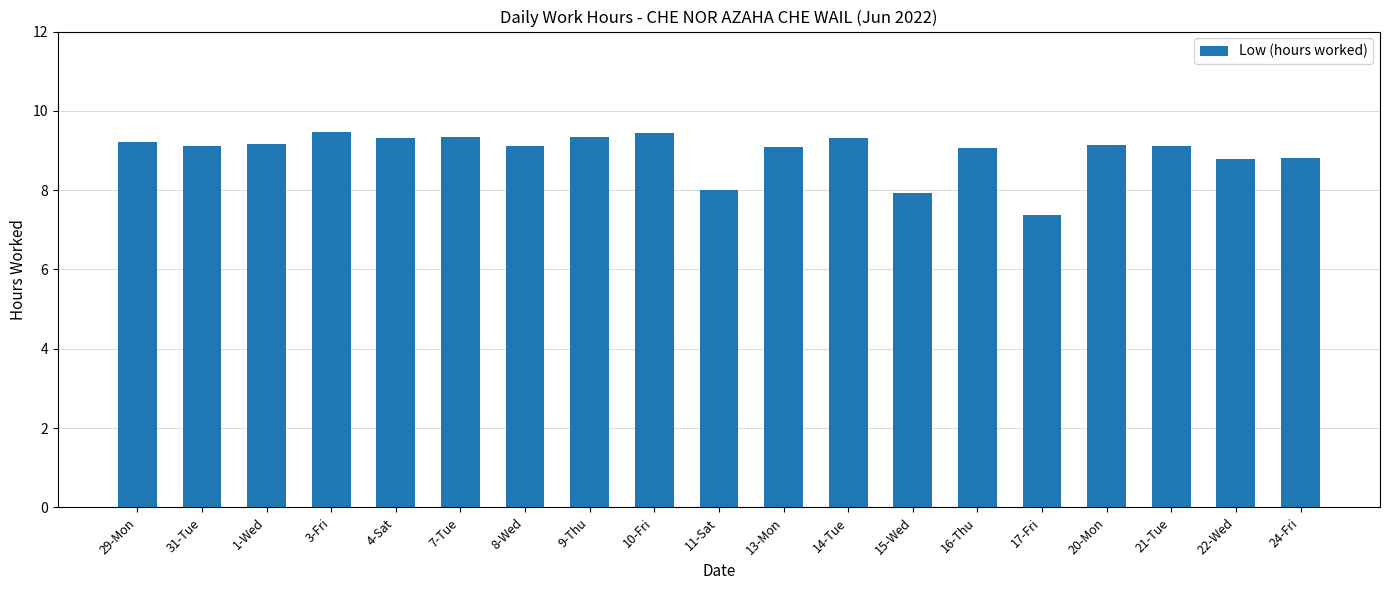

What is the difference between the maximum and minimum values?

2.1